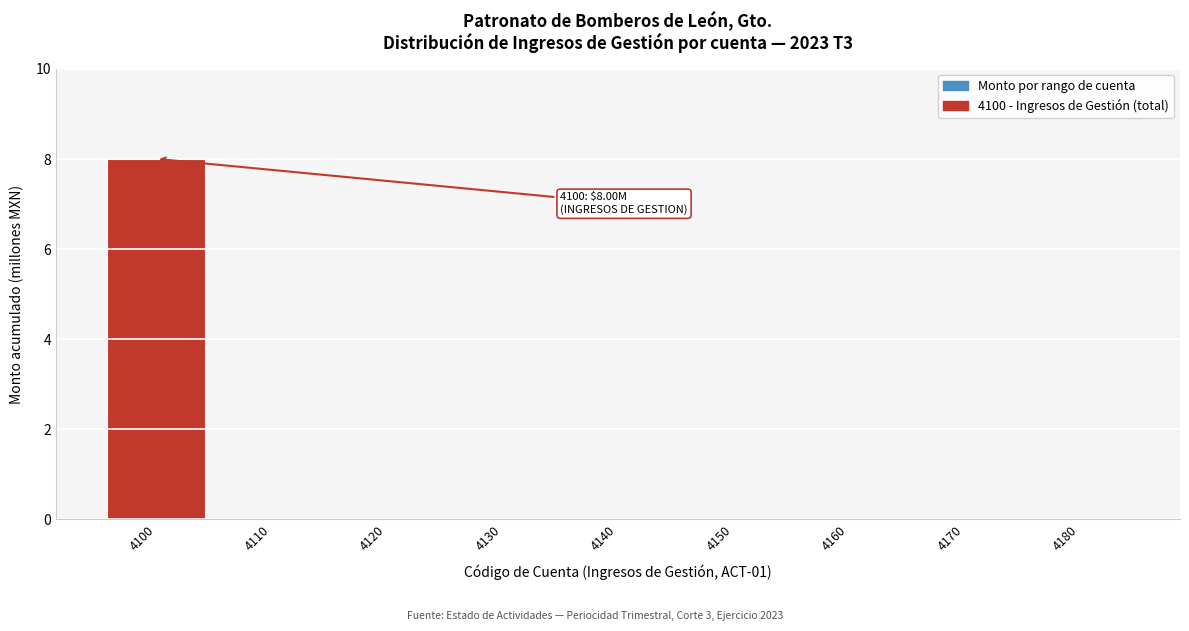

Reading left to right, extract all data points from this chart.

4100=8.0	4110=0.0	4120=0.0	4130=0.0	4140=0.0	4150=0.0	4160=0.0	4170=0.0	4180=0.0